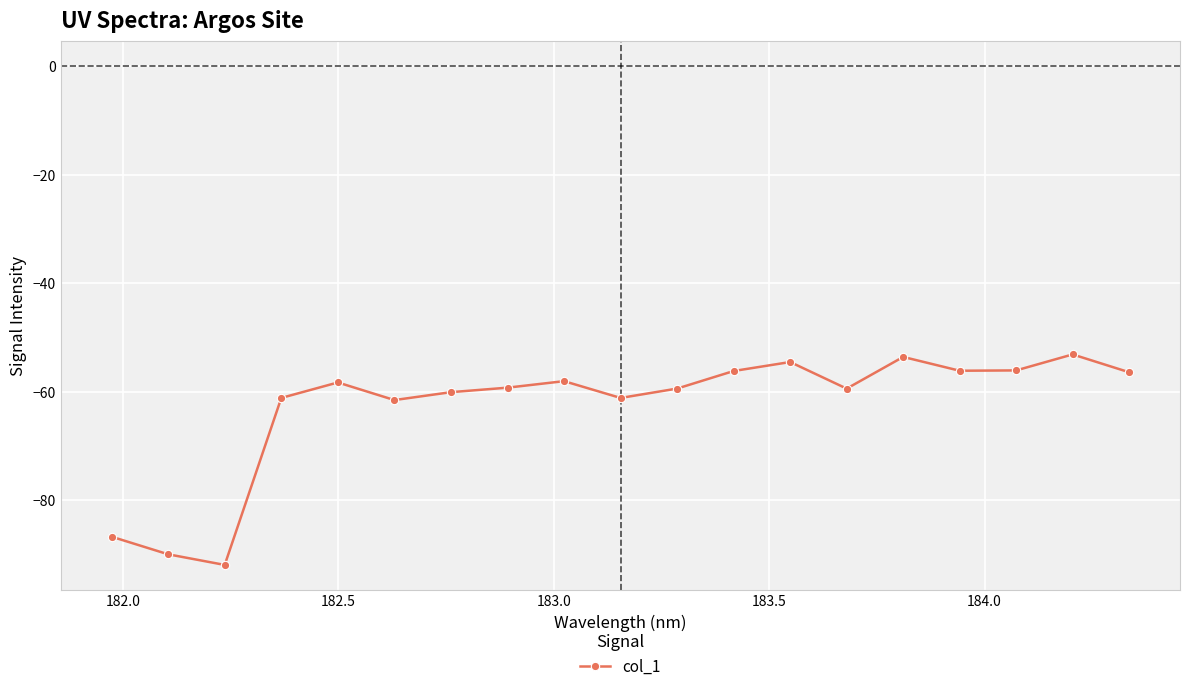

What is the value of the 14th point from the left?

-59.5